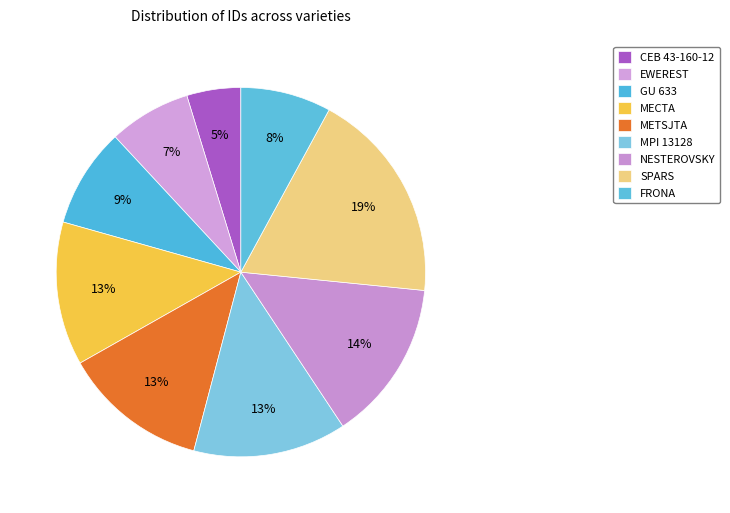

True or false: NESTEROVSKY accounts for 14% of the total.

True